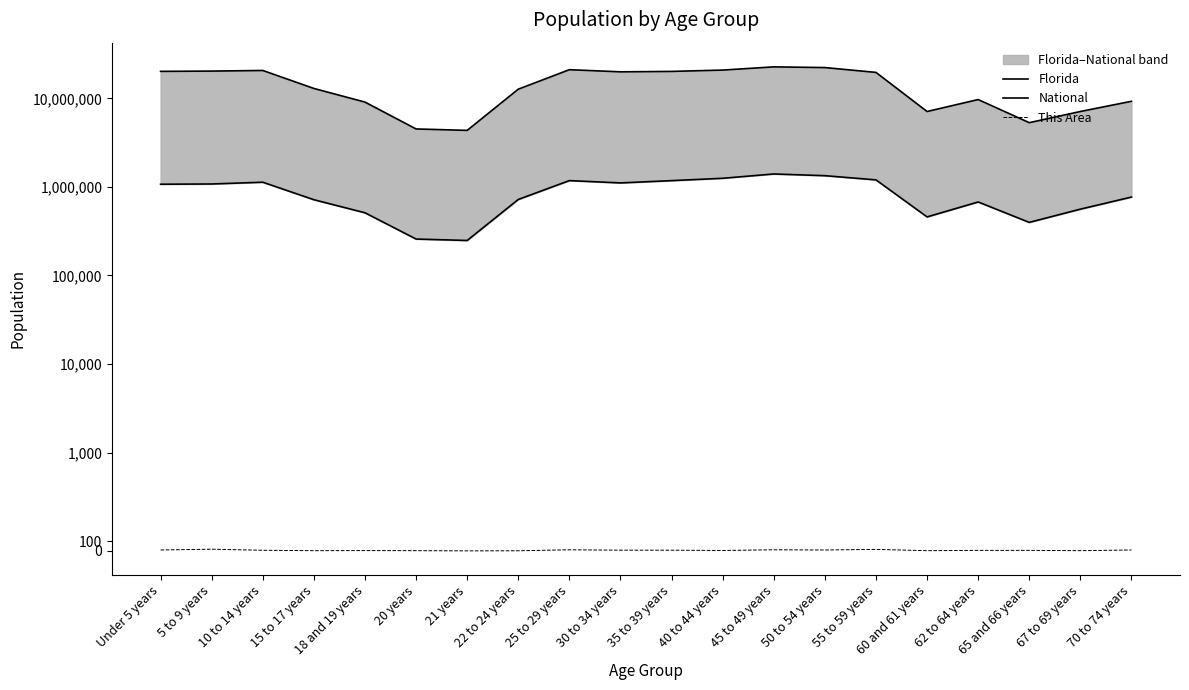

Where is the first local minimum for This Area?

15 to 17 years